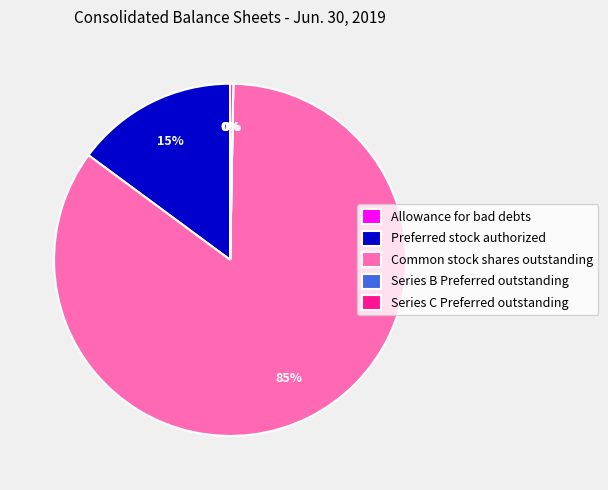

What is the largest slice in the pie chart?

Common stock shares outstanding